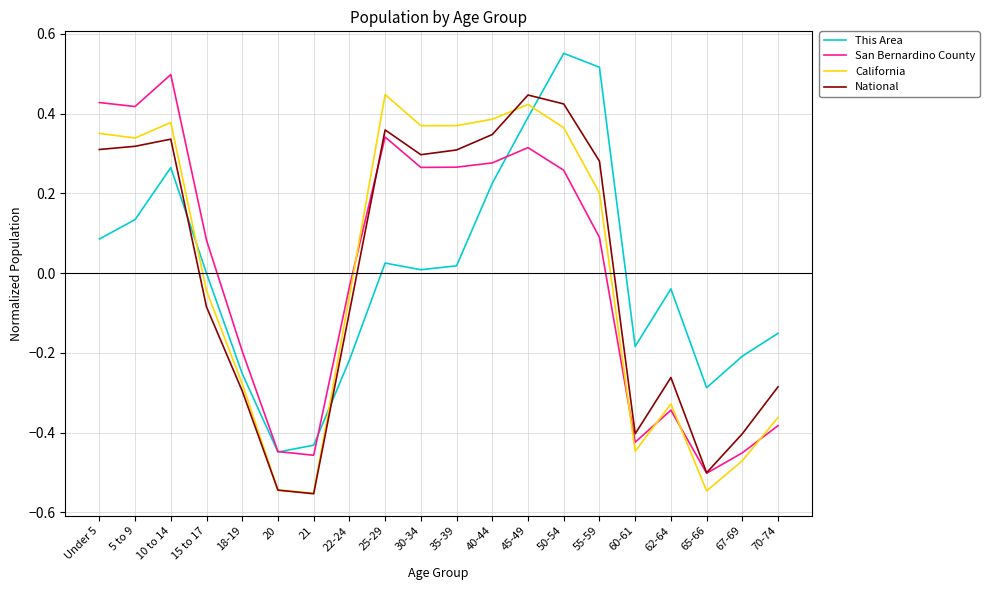

Is the value of San Bernardino County at 5 to 9 greater than the value of California at 65-66?

Yes